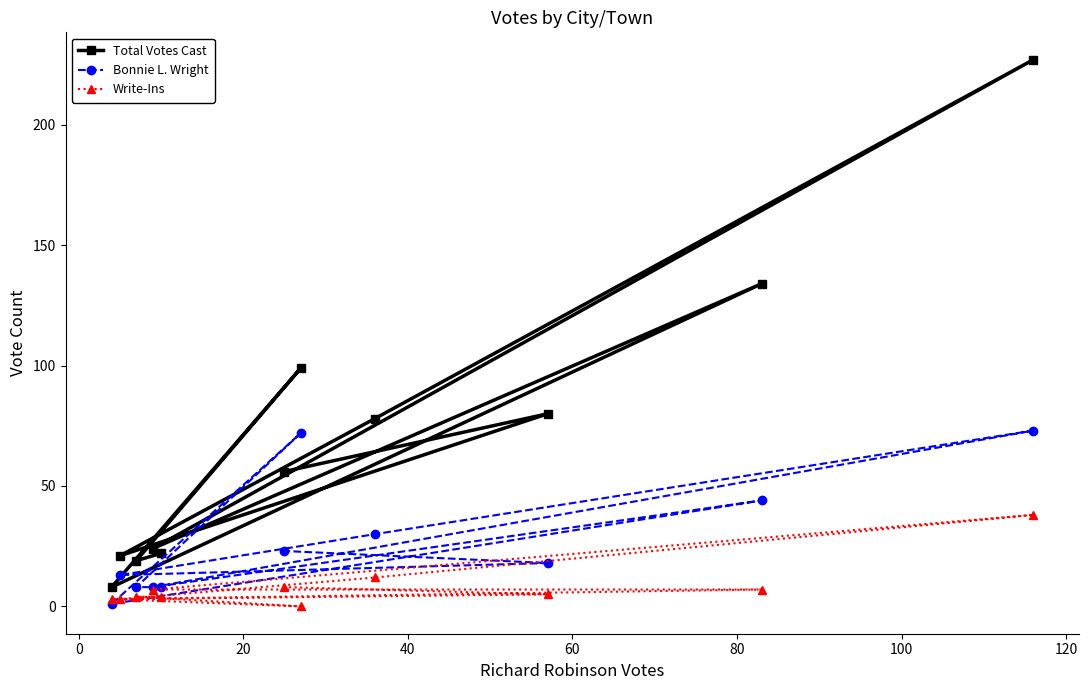

At how many categories does at least one series exceed 177?

1